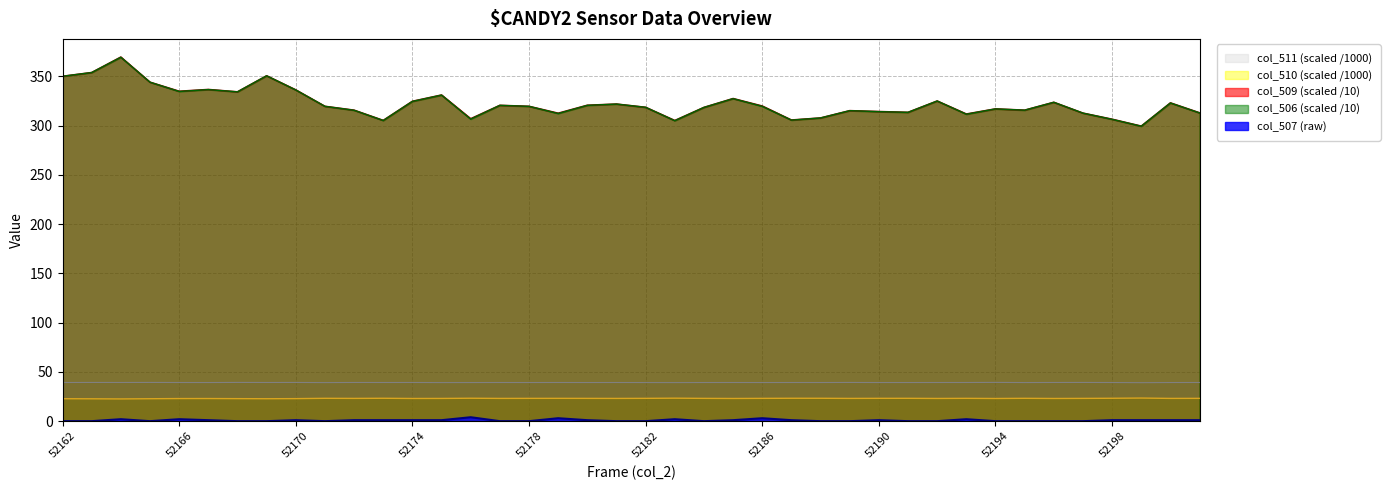

Which series has the widest spread of values?

col_509 (scaled /10)